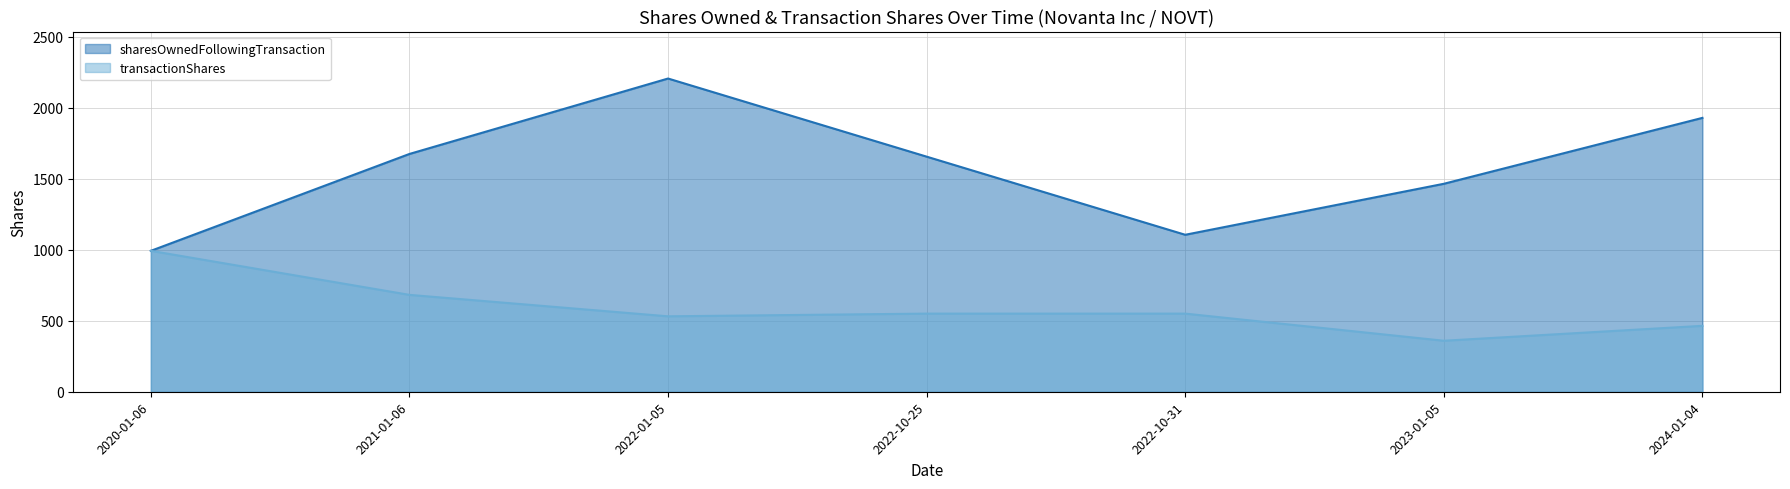

At which label is transactionShares closest to 675?

2021-01-06